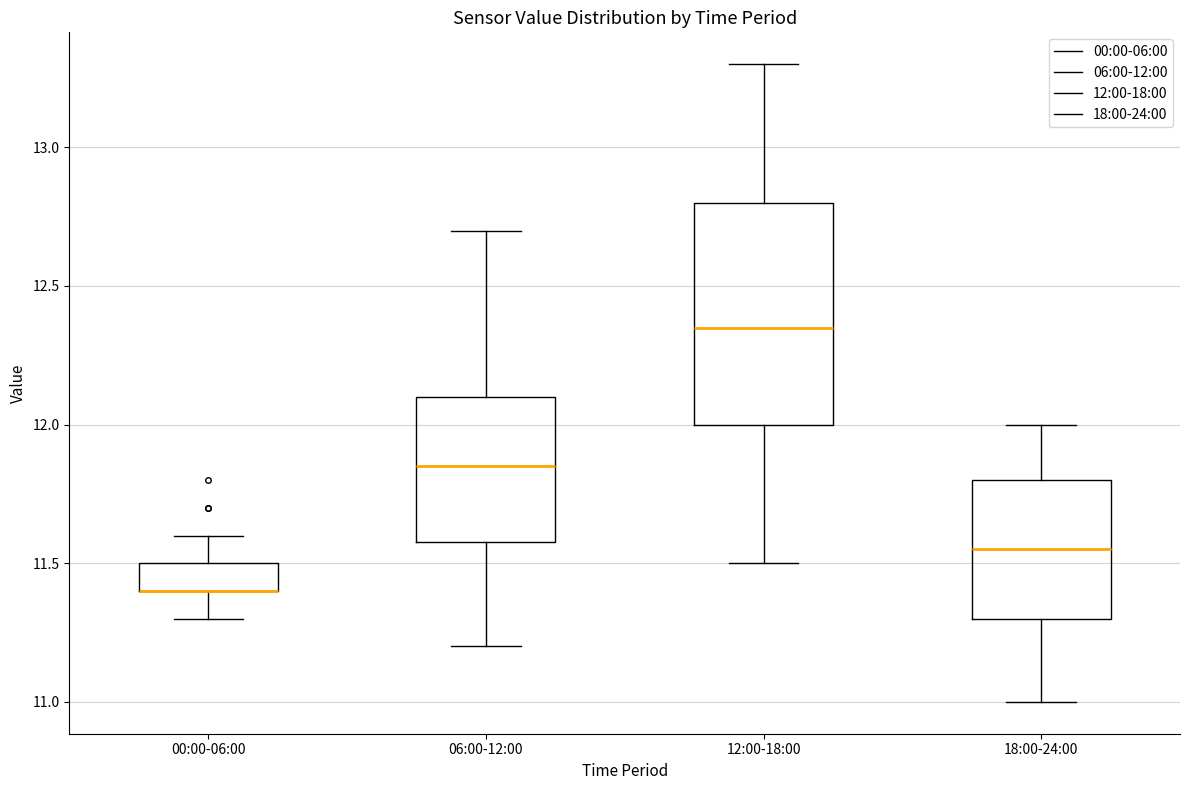

Which box is the tallest, from its lower edge to its upper edge?

12:00-18:00